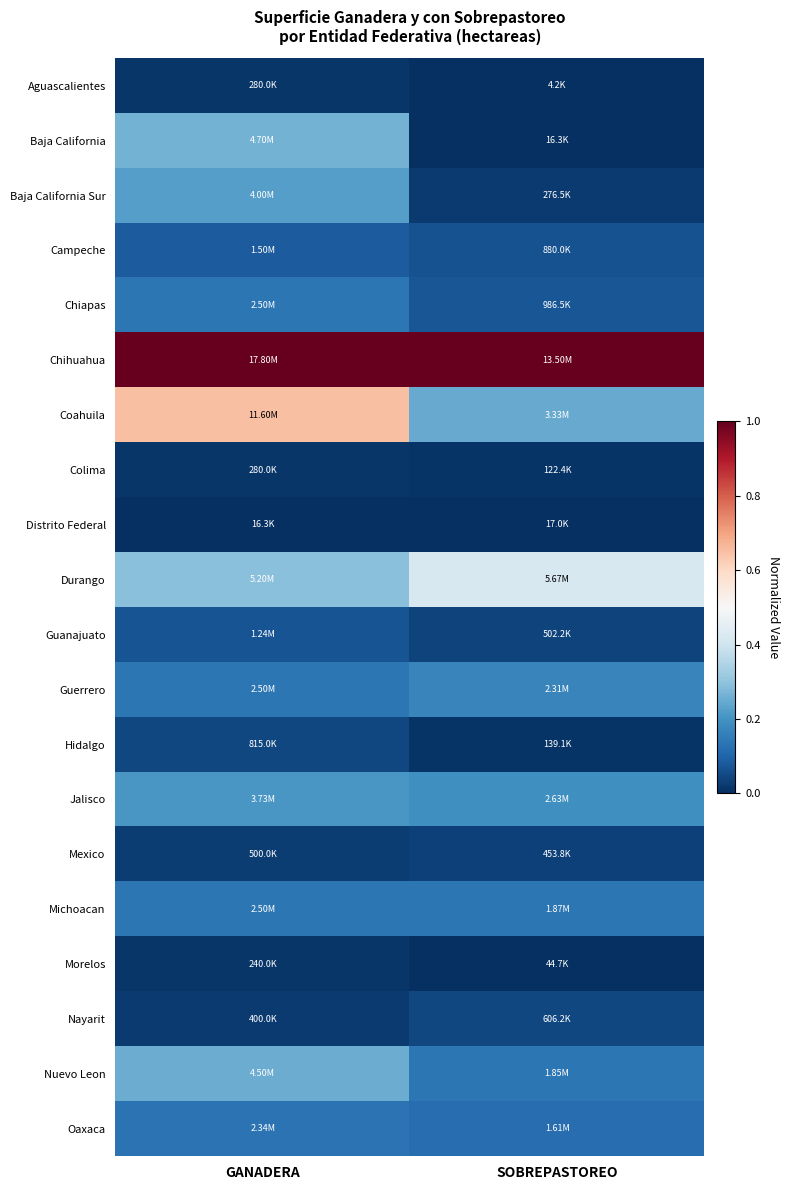

Which series has the widest spread of values?

Coahuila